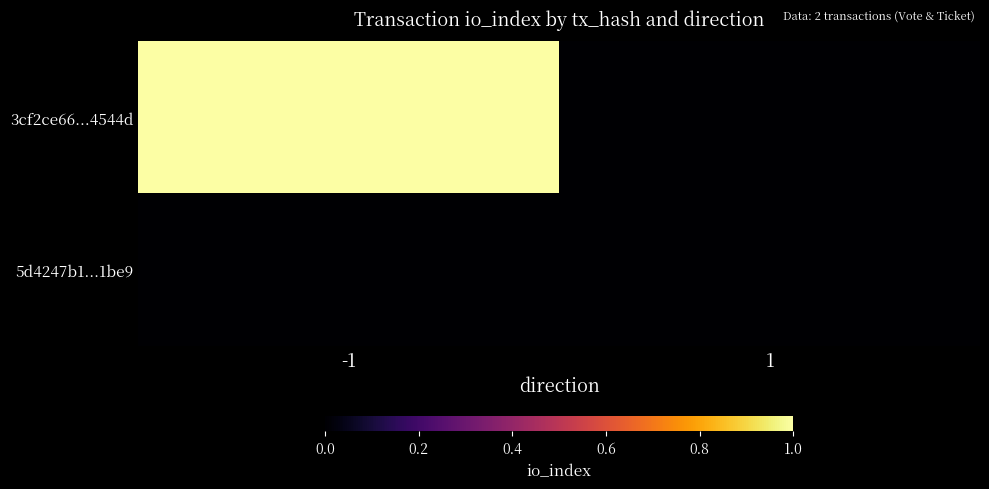

Rank the series by their average value, from lowest to highest.

5d4247b1...1be9, 3cf2ce66...4544d